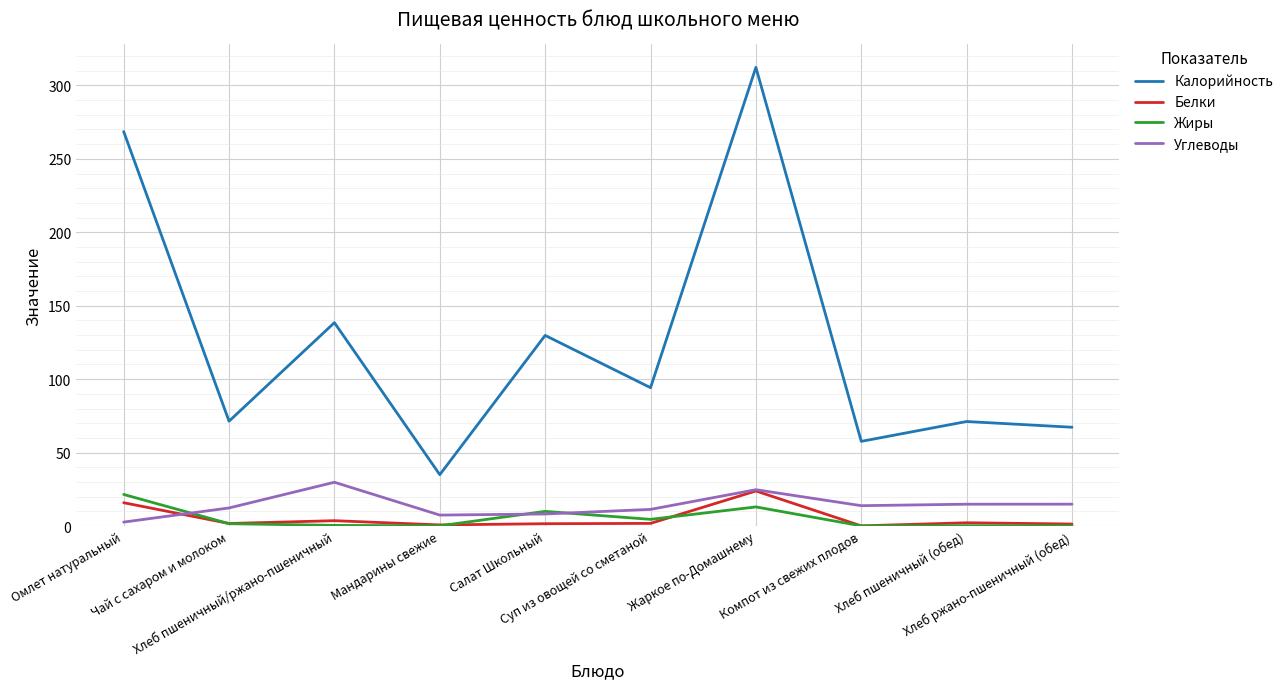

Which series has the largest total across all categories?

Калорийность